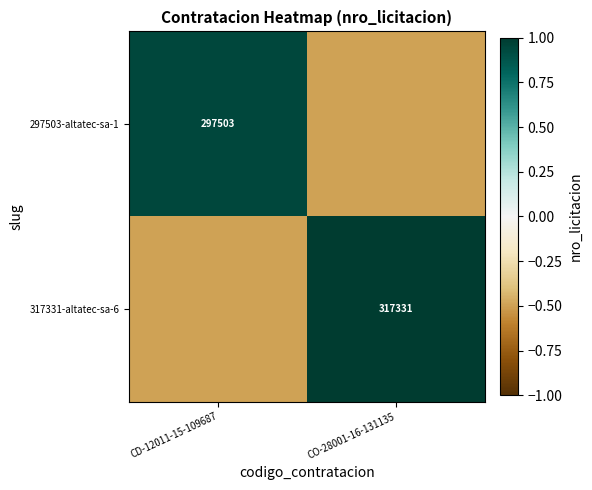

The value of 317331-altatec-sa-6 at CO-28001-16-131135 is 550696.4. True or false?

False